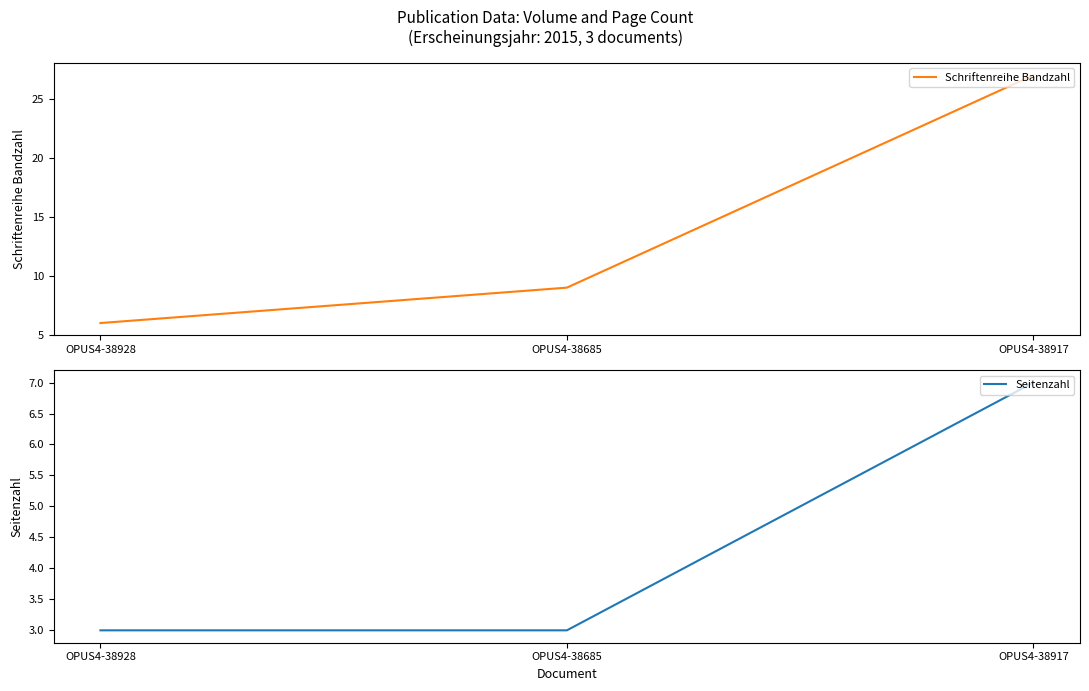

What is the label of the 1st point from the left?

OPUS4-38928